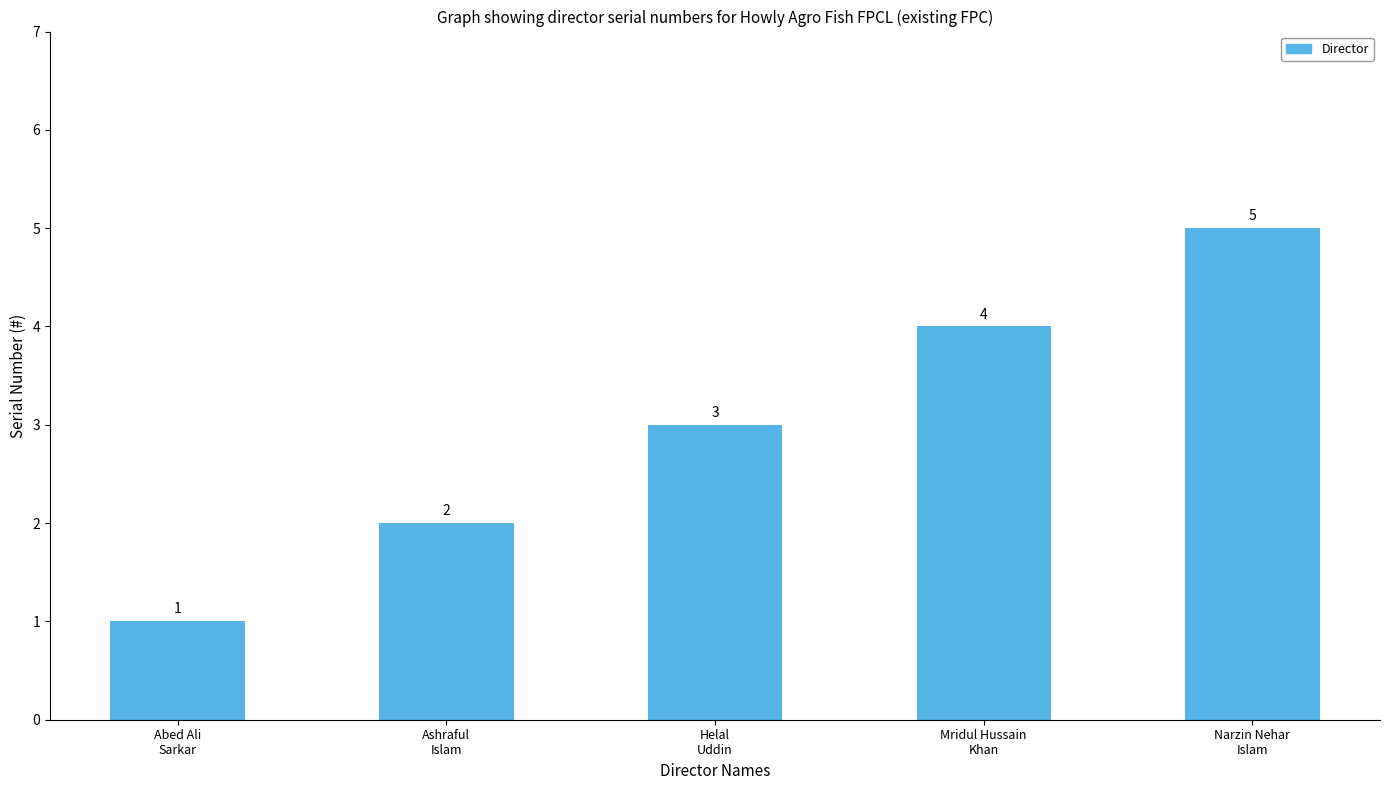

Reading right to left, what are all the values shown in this chart?

5	4	3	2	1